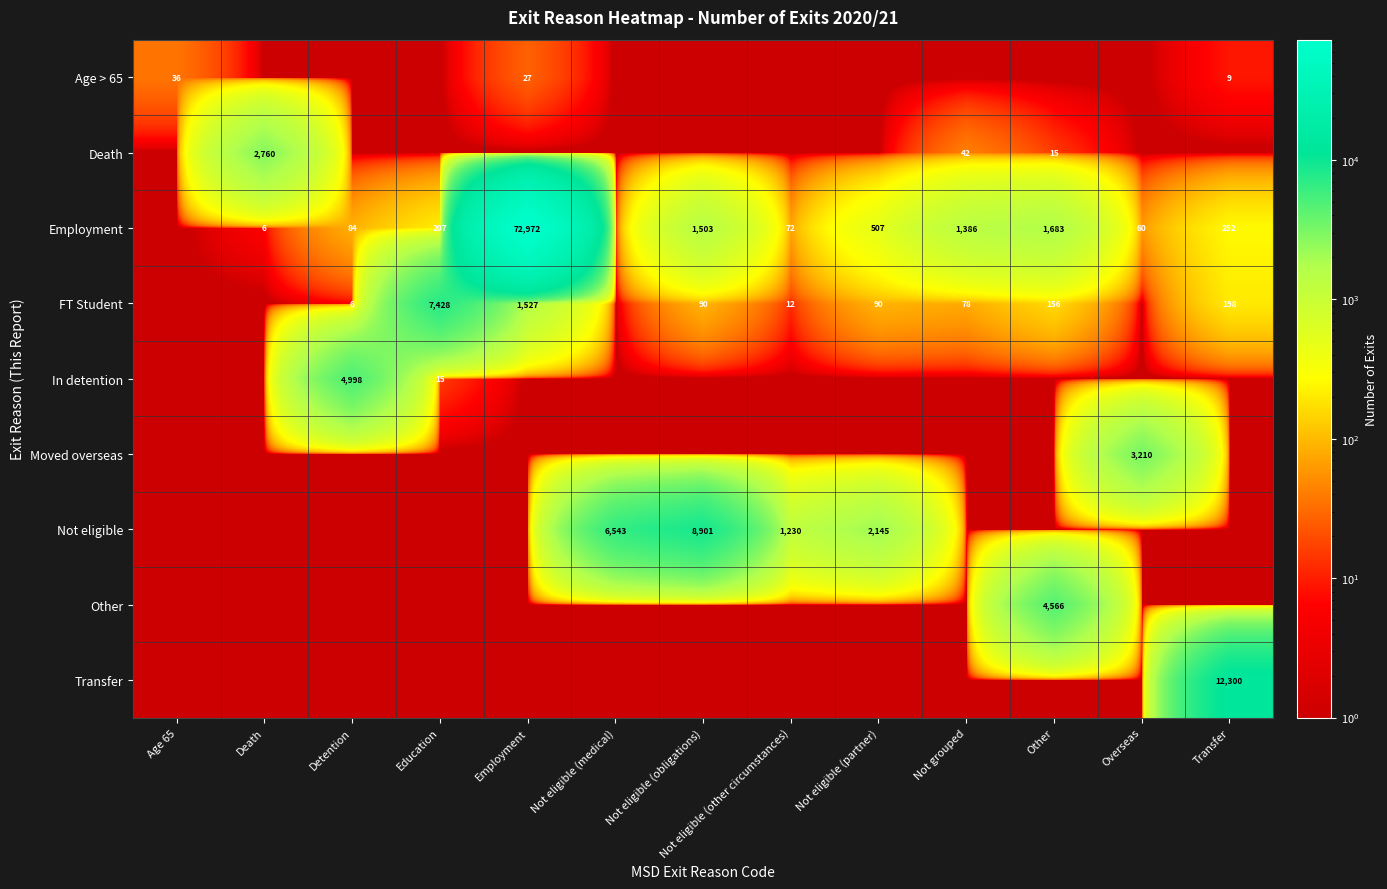

The value of Age > 65 at Age 65 is 36.0. True or false?

True